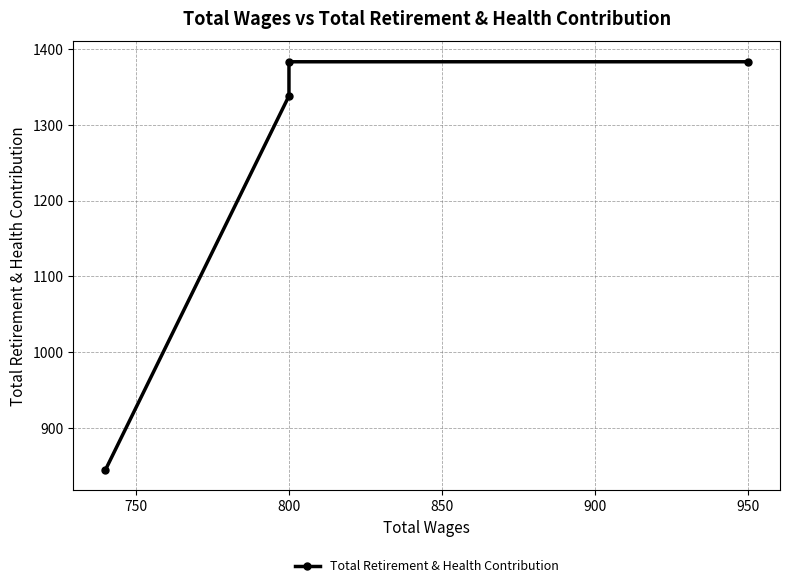

What is the difference between the second highest and minimum values?

538